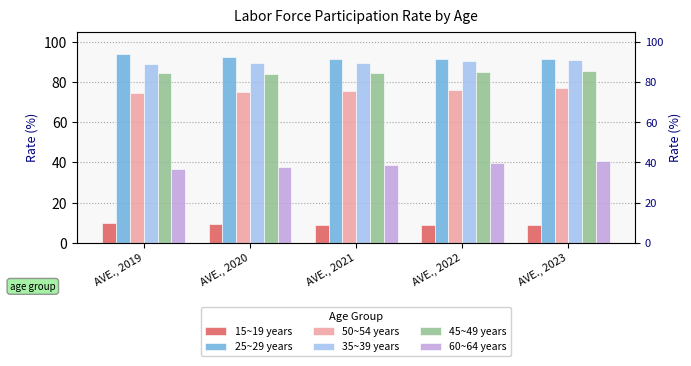

The 15~19 years series shows 8.9 at AVE., 2022. True or false?

True